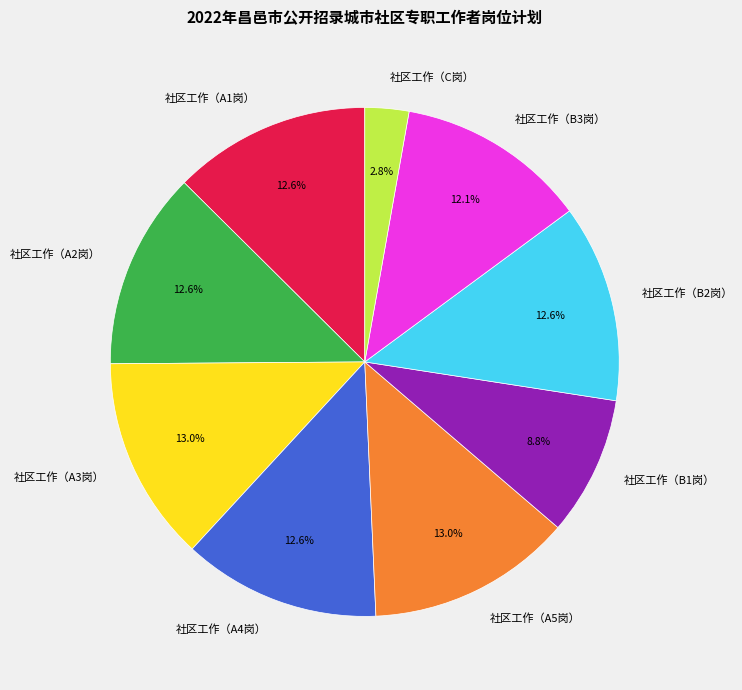

What is the smallest slice in the pie chart?

社区工作（C岗）